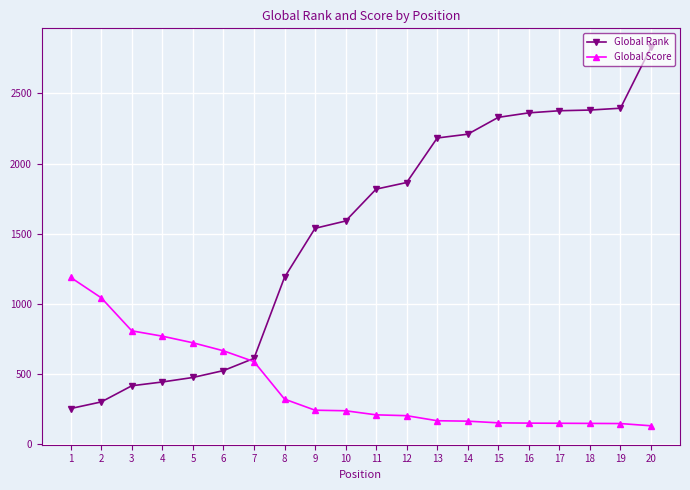

At 10, list the series in order from largest to smallest.

Global Rank, Global Score